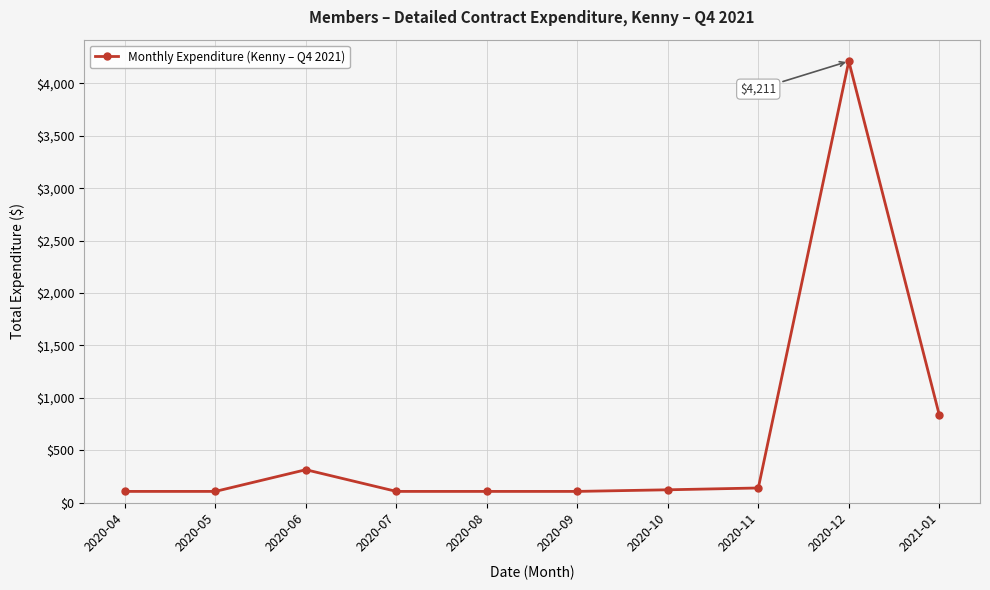

What is the approximate value at 2020-12?

4211.4